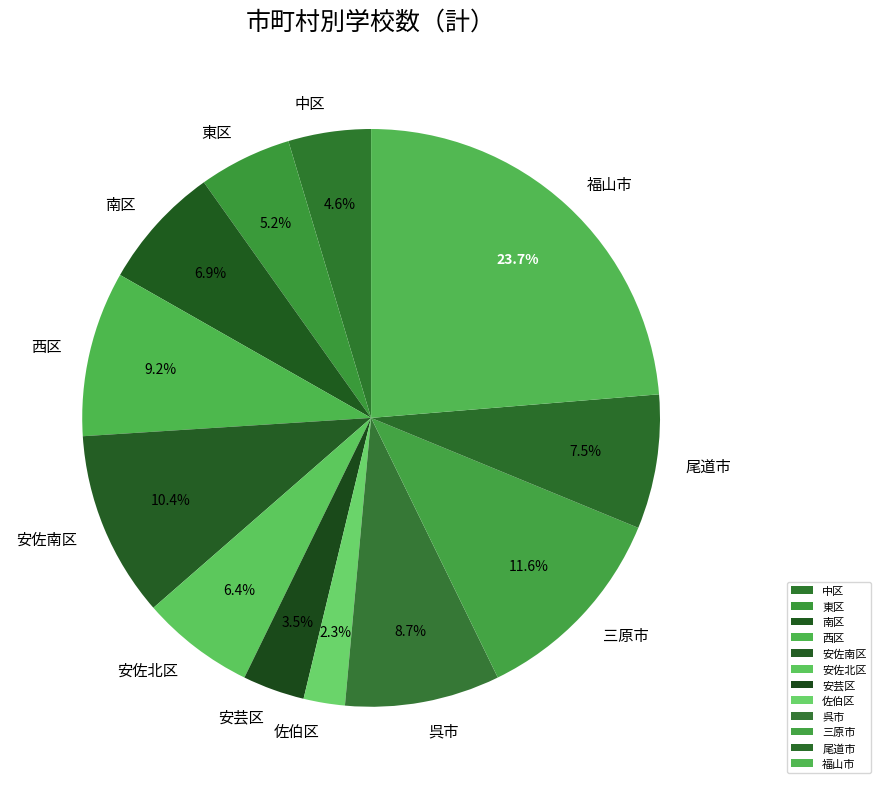

What is the ratio of the value at 福山市 to the value at 南区?

3.4